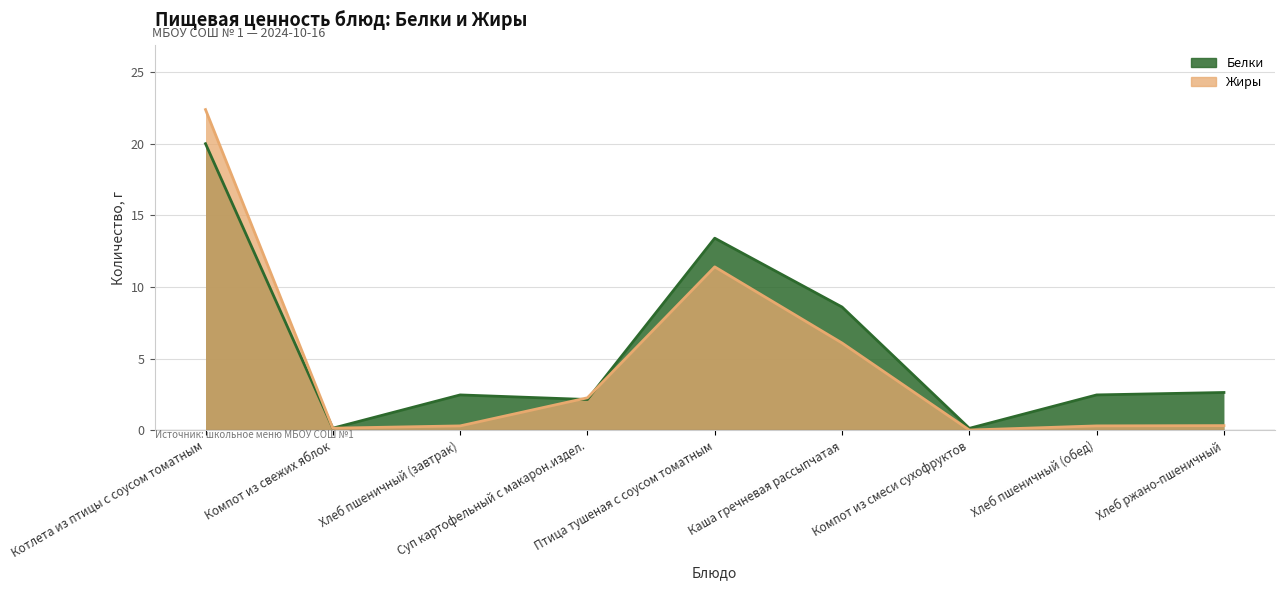

Is it true that Белки equals 0.1 at Компот из свежих яблок?

False